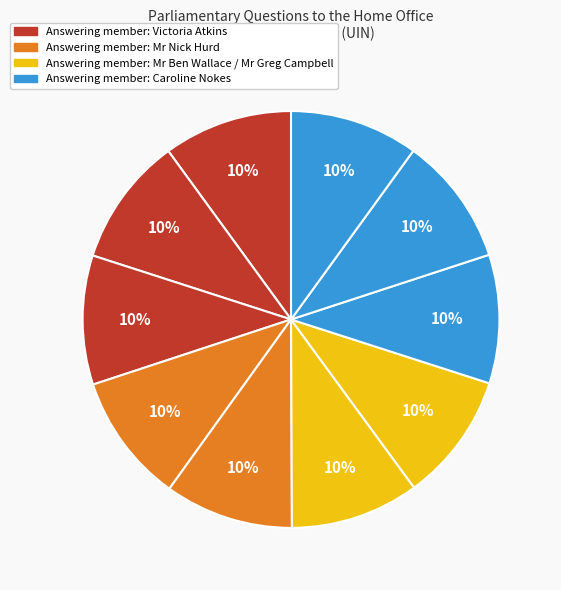

Count the number of slices in the pie.

10